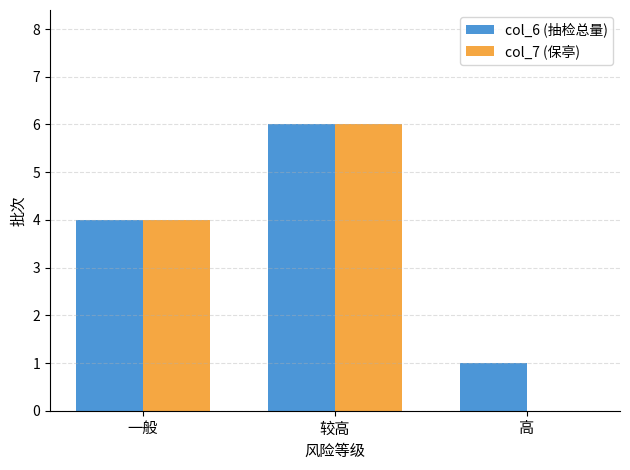

Are the bars horizontal?

No